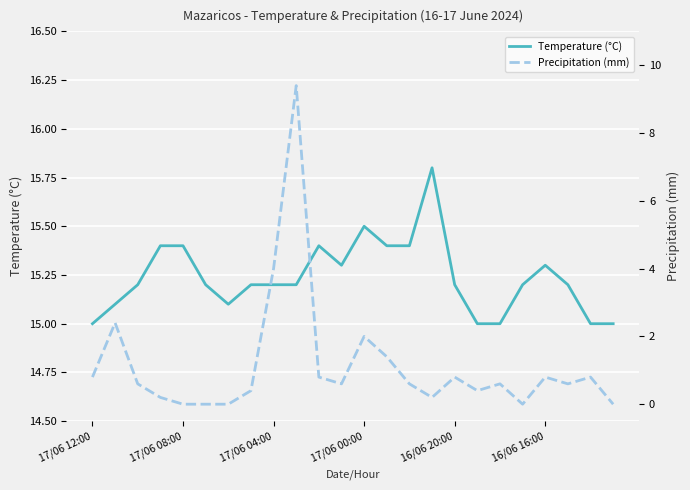

True or false: Temperature (°C) and Precipitation (mm) intersect in this chart.

False